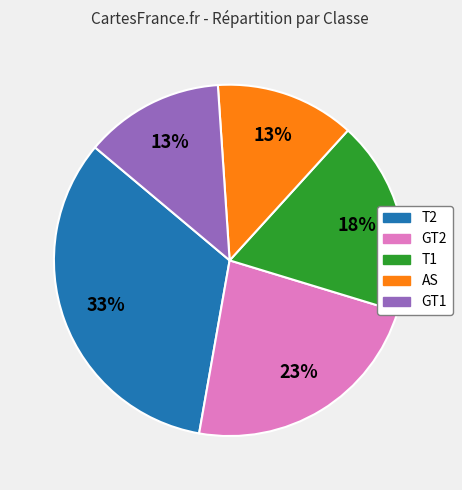

Which slice is the largest?

T2